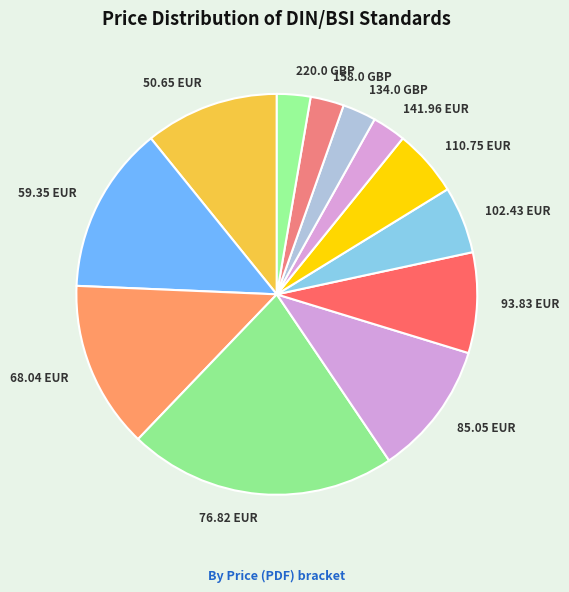

Is there a majority slice in this chart?

No